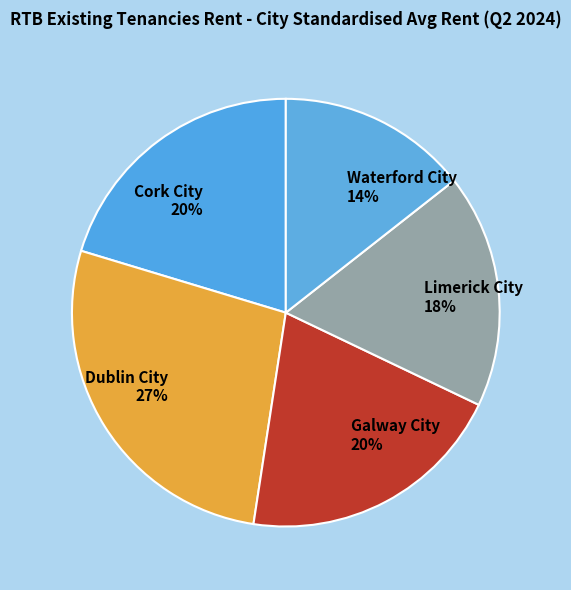

Between Limerick City and Galway City, which is larger?

Galway City